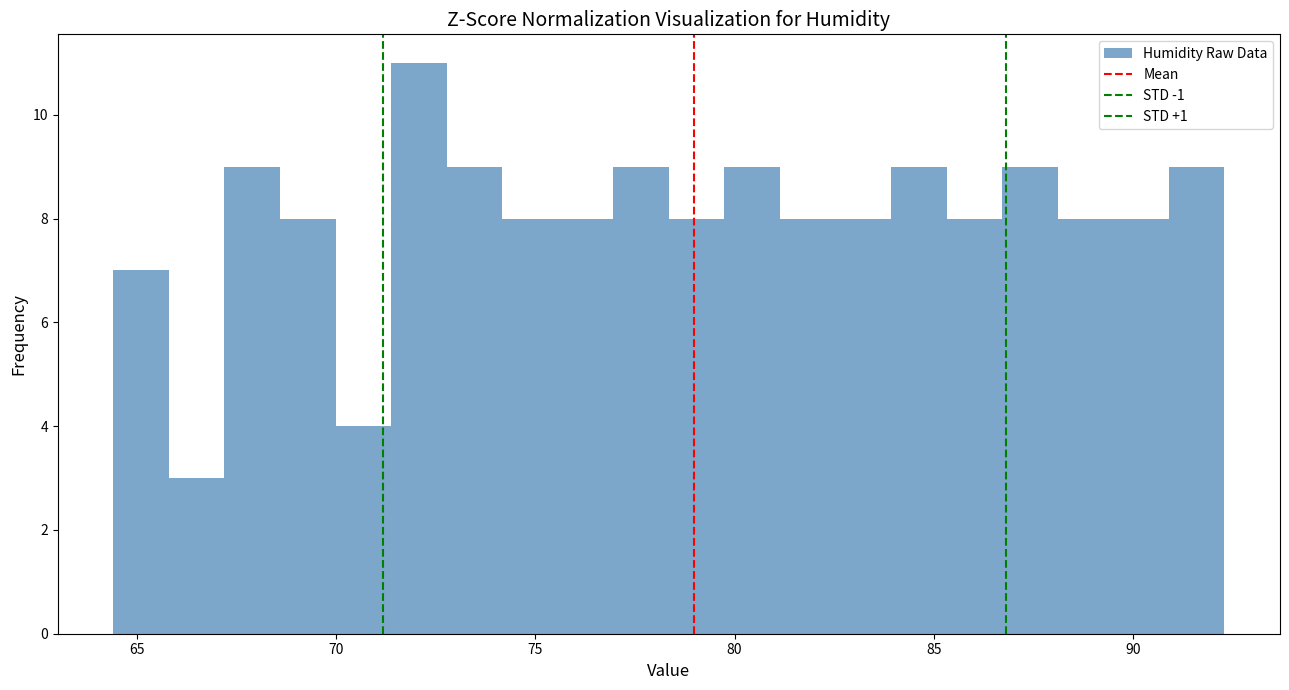

Read against the x-axis, roughly where is the centre of the tallest bar?

72.0